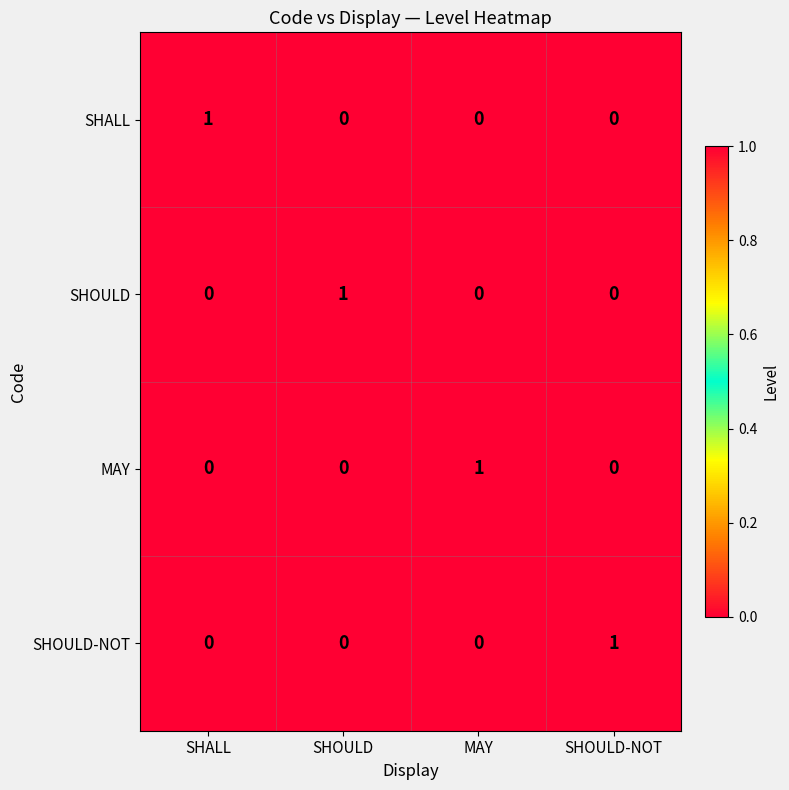

Count the MAY values in the range 0 to 1.

4